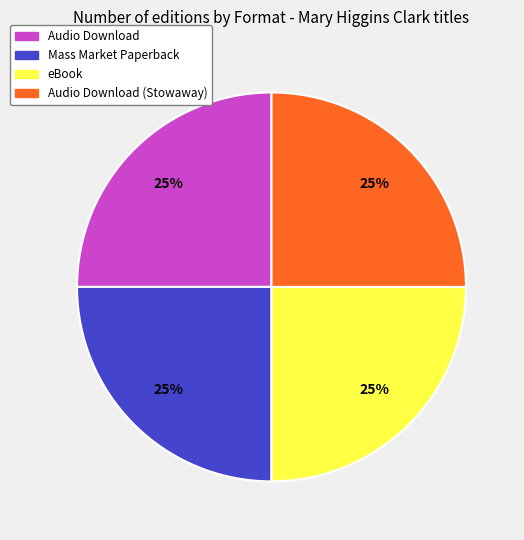

Does Audio Download account for over 50% of the chart?

No